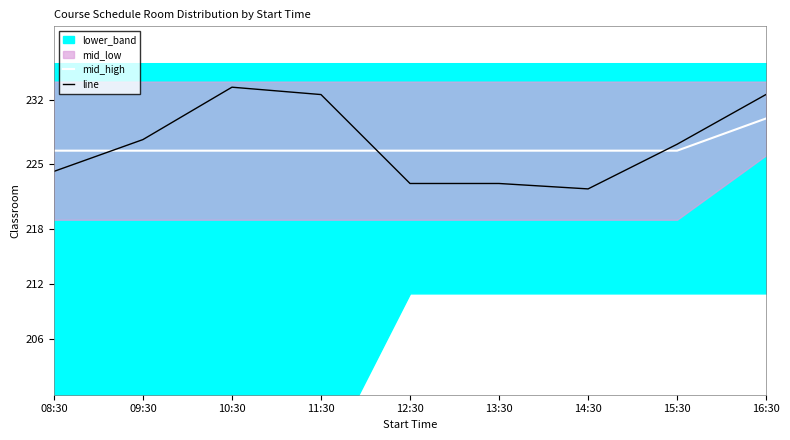

Count the mid_high values in the range 226 to 227.

8